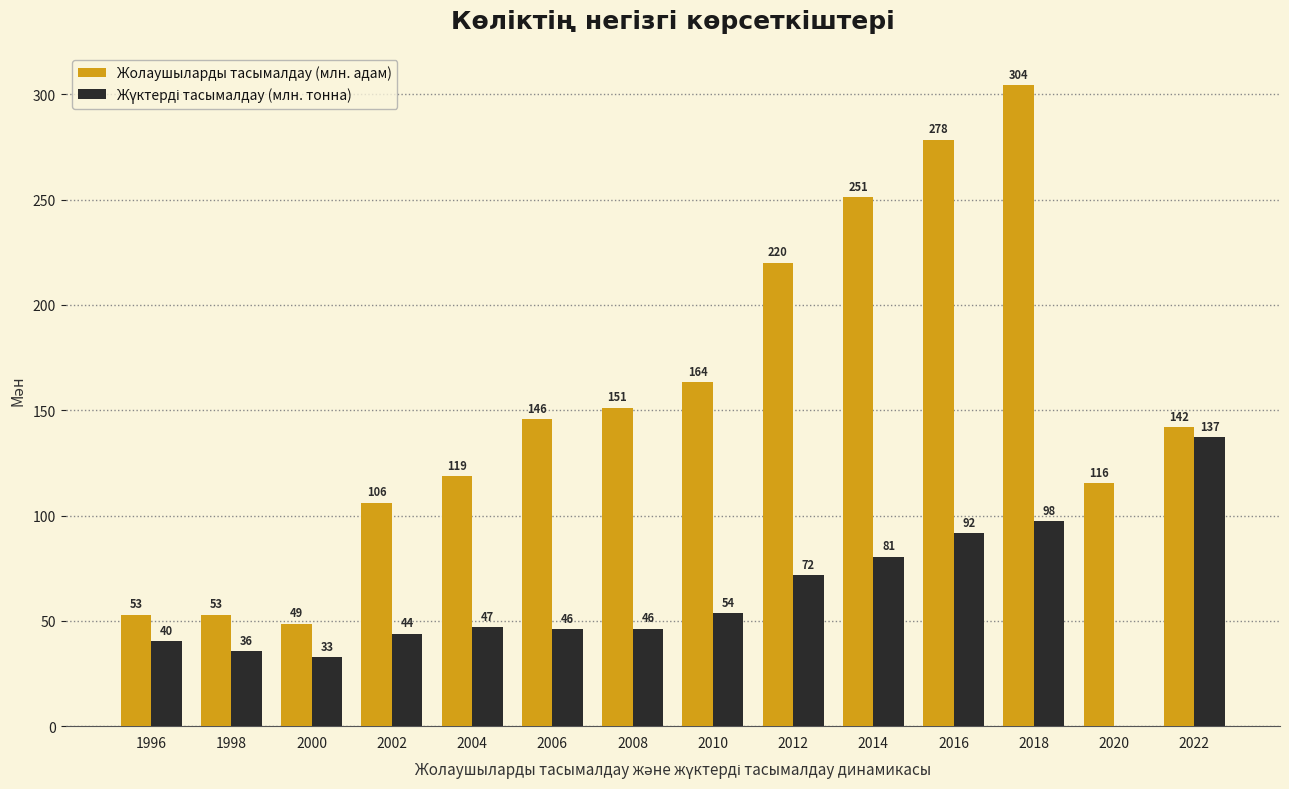

What is the approximate value of Жолаушыларды тасымалдау (млн. адам) at 2006?

145.8